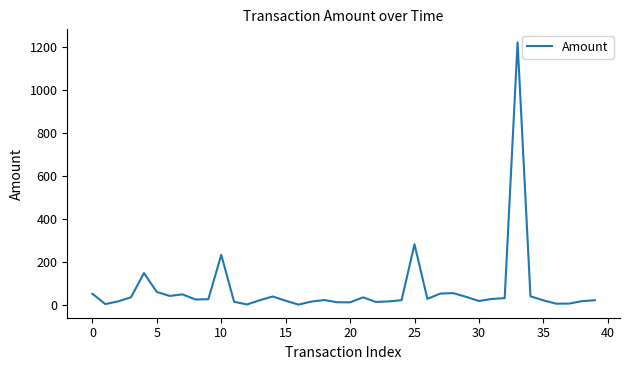

What is the difference between the maximum and second lowest values?

1218.8